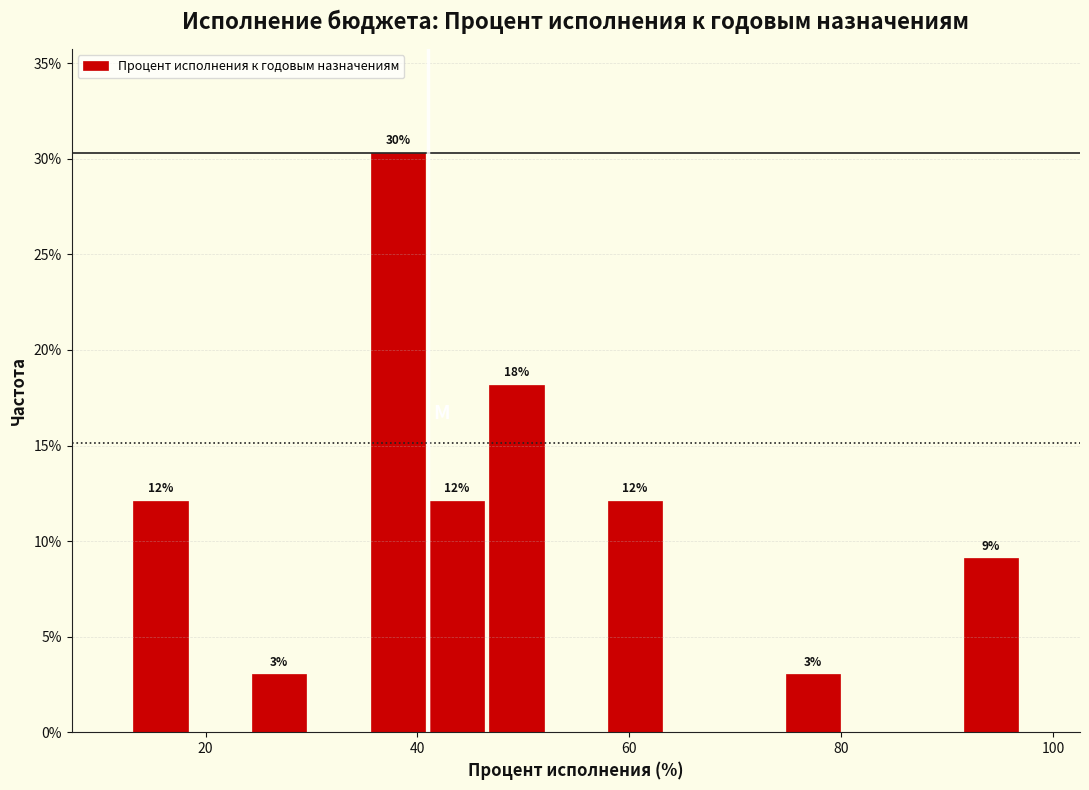

Read against the x-axis, roughly where is the centre of the tallest bar?

38